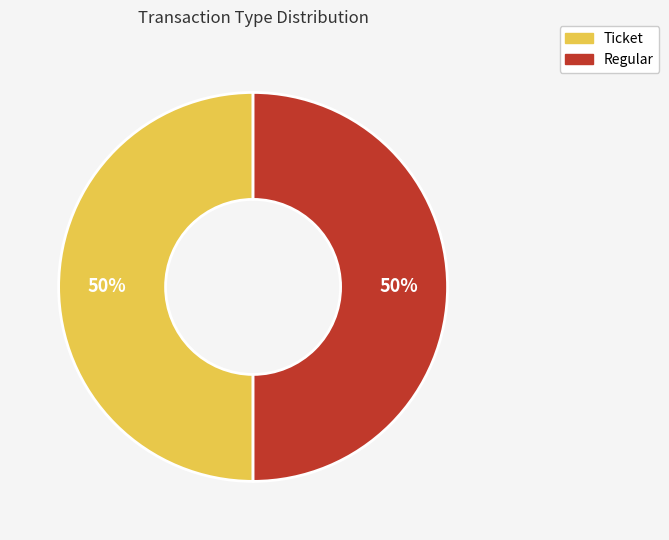

To the nearest percent, what is the average slice percentage?

50%